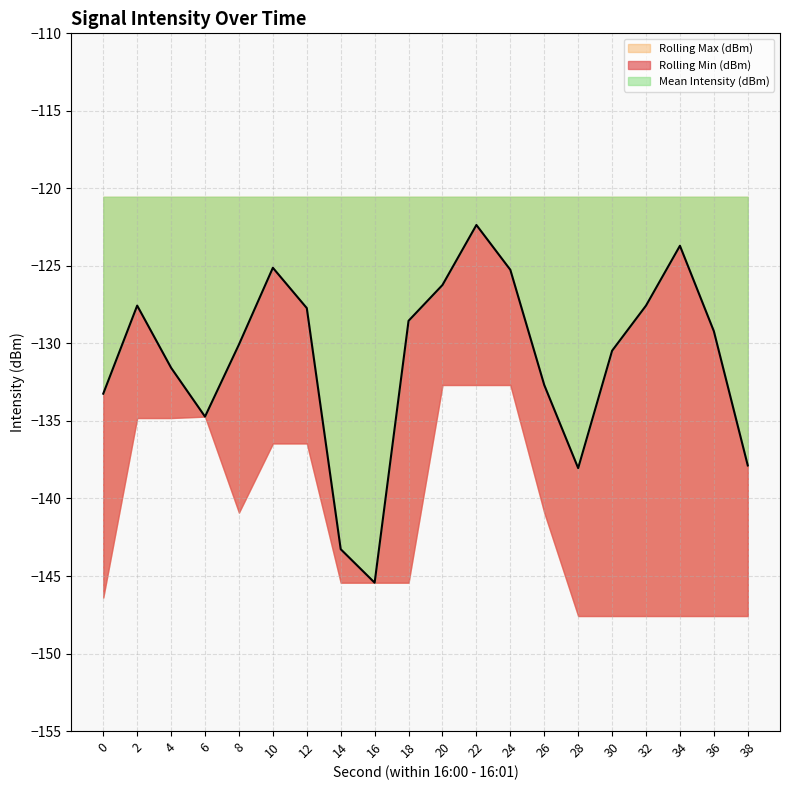

Reading right to left, transcribe all the data shown in this chart.

Mean Intensity (dBm): 38=-137.9	36=-129.2	34=-123.7	32=-127.6	30=-130.5	28=-138.0	26=-132.7	24=-125.2	22=-122.4	20=-126.2	18=-128.5	16=-145.4	14=-143.3	12=-127.7	10=-125.1	8=-130.1	6=-134.7	4=-131.6	2=-127.6	0=-133.2
Rolling Min (dBm): 38=-147.6	36=-147.6	34=-147.6	32=-147.6	30=-147.6	28=-147.6	26=-140.9	24=-132.7	22=-132.7	20=-132.7	18=-145.4	16=-145.4	14=-145.4	12=-136.4	10=-136.4	8=-140.9	6=-134.7	4=-134.8	2=-134.8	0=-146.4
Rolling Max (dBm): 38=-120.5	36=-120.5	34=-120.5	32=-120.5	30=-120.5	28=-120.5	26=-120.5	24=-120.5	22=-120.5	20=-120.5	18=-120.5	16=-120.5	14=-120.5	12=-120.5	10=-120.5	8=-120.5	6=-120.5	4=-120.5	2=-120.5	0=-120.5